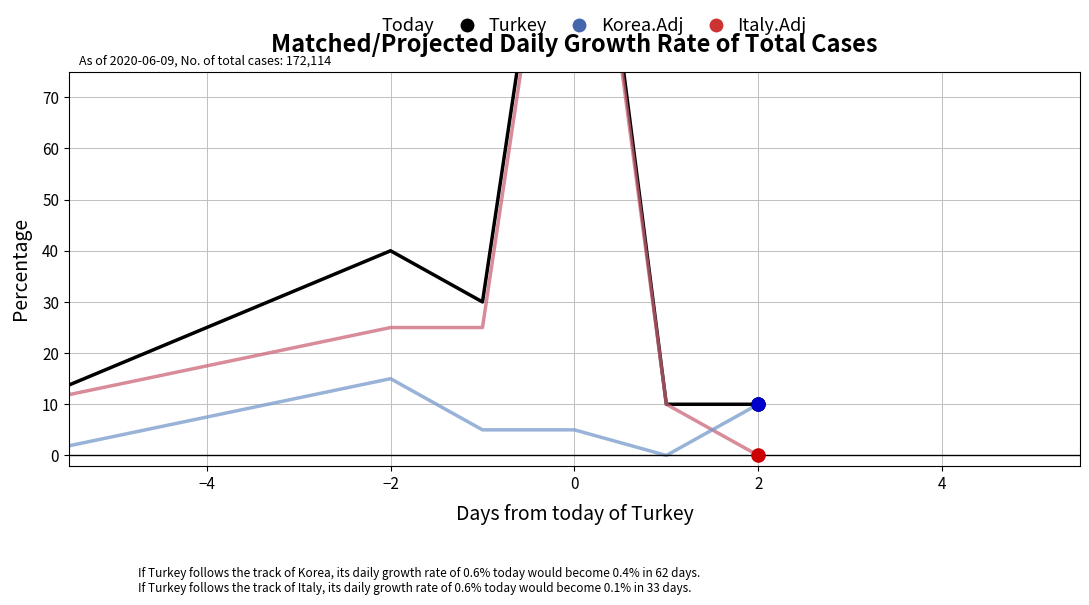

Which series contains the lowest Y value?

Italy.Adj